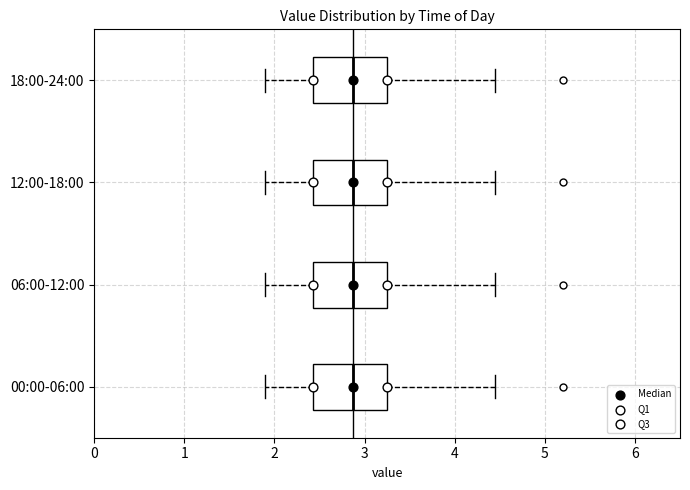

Reading bottom to top, transcribe this box plot: for each box, give where its median line is, the range the box spans, and where its two whiskers end, as read against the x-axis. The values are not printed on the chart, so give them approximately, as read against the axis.

00:00-06:00: median 2.9, box 2.4 to 3.3, whiskers 1.9 to 4.5
06:00-12:00: median 2.9, box 2.4 to 3.3, whiskers 1.9 to 4.5
12:00-18:00: median 2.9, box 2.4 to 3.3, whiskers 1.9 to 4.5
18:00-24:00: median 2.9, box 2.4 to 3.3, whiskers 1.9 to 4.5